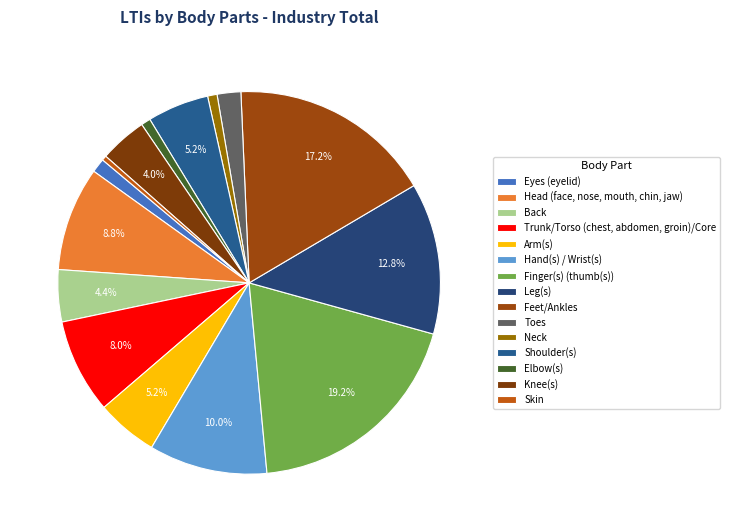

To the nearest percent, what portion does Elbow(s) represent?

1%